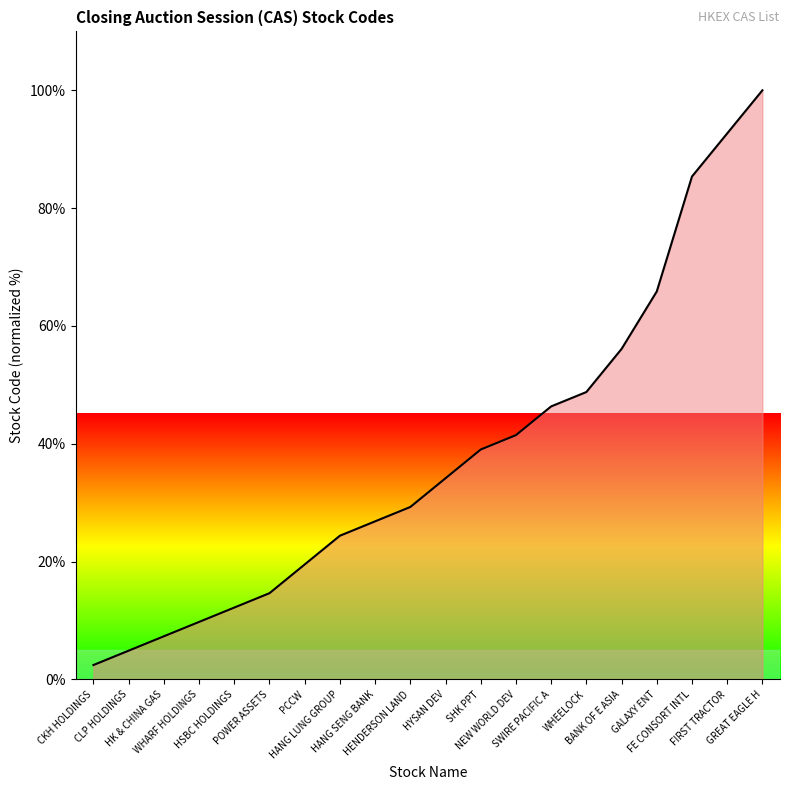

What is the maximum value shown in the chart?

100.0